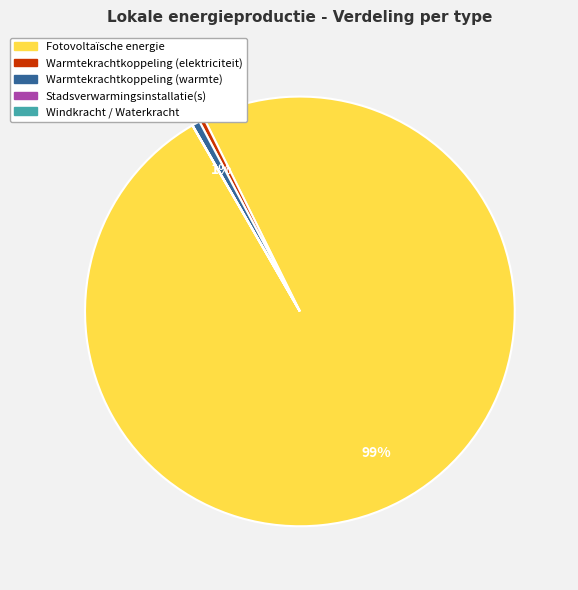

What is the majority slice?

Fotovoltaïsche energie